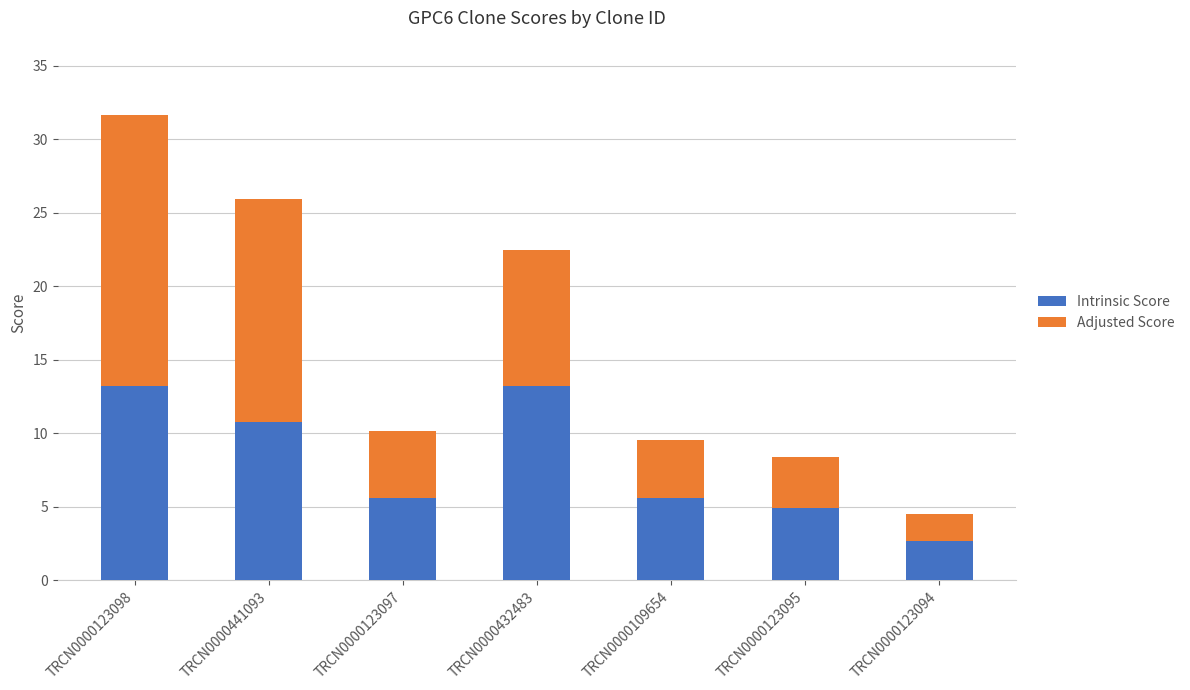

At which label does Intrinsic Score reach its minimum?

TRCN0000123094